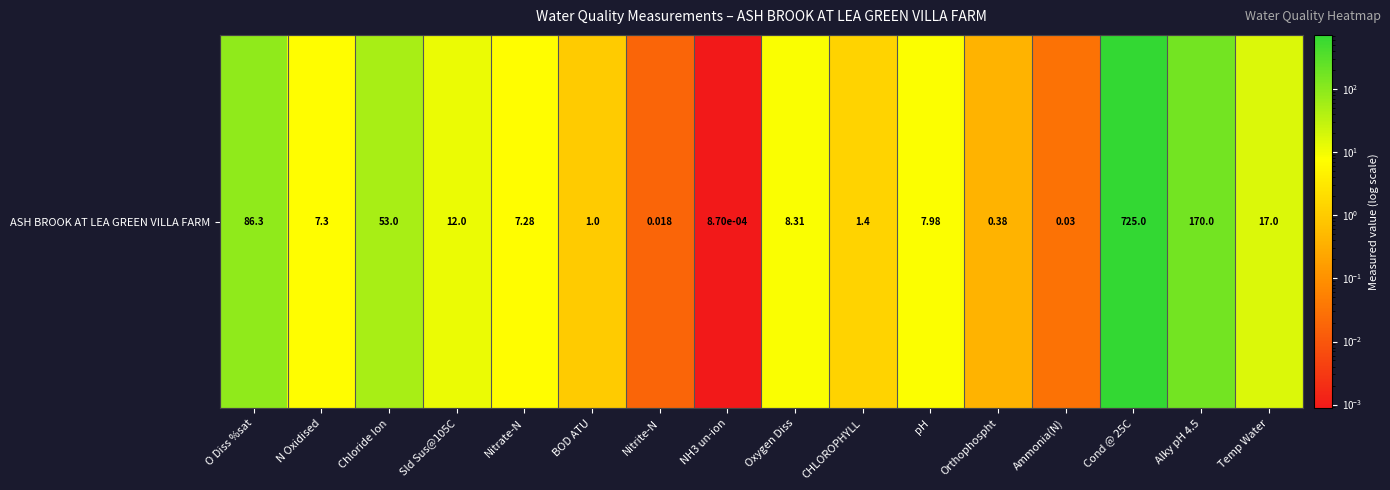

Rank the categories by value from lowest to highest.

NH3 un-ion, Nitrite-N, Ammonia(N), Orthophospht, BOD ATU, CHLOROPHYLL, Nitrate-N, N Oxidised, pH, Oxygen Diss, Sld Sus@105C, Temp Water, Chloride Ion, O Diss %sat, Alky pH 4.5, Cond @ 25C